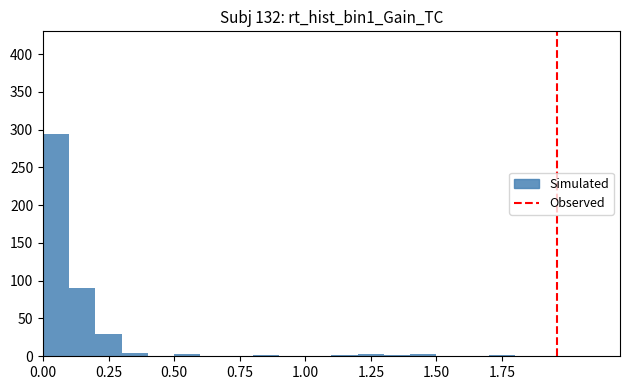

Read against the x-axis, roughly where is the centre of the tallest bar?

0.05